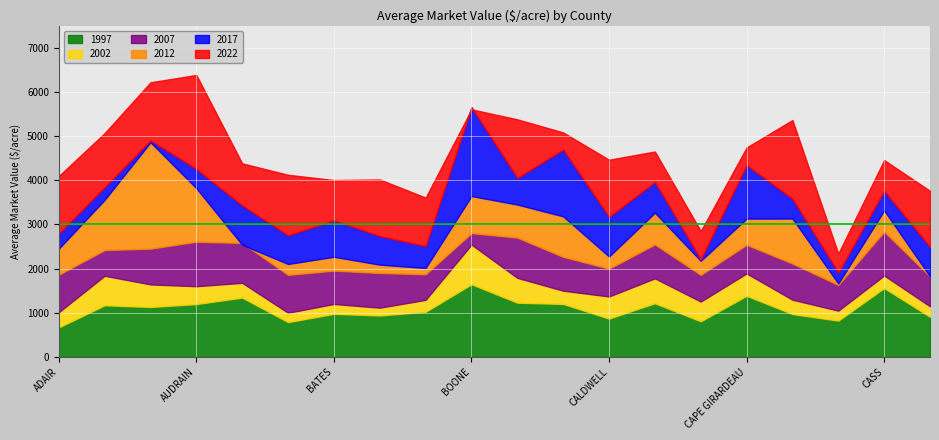

Reading left to right, list all the values displayed in this chart.

2022: 4098	5070	6221	6387	4384	4126	4006	4020	3609	5608	5382	5085	4467	4653	2851	4745	5366	2342	4459	3763
2017: 2792	3843	4903	4256	3429	2753	3090	2737	2507	5654	4053	4695	3170	3960	2208	4343	3580	1909	3759	2489
2012: 2453	3558	4862	3822	2538	2105	2268	2090	2014	3644	3451	3184	2275	3267	2176	3133	3134	1663	3318	1822
2007: 1862	2421	2452	2609	2582	1858	1955	1901	1873	2805	2702	2266	1999	2548	1858	2540	2114	1630	2839	1823
2002: 1012	1838	1642	1601	1678	1000	1199	1115	1292	2544	1790	1499	1369	1780	1254	1891	1295	1048	1844	1146
1997: 669	1170	1131	1197	1344	788	976	938	1022	1647	1228	1200	868	1216	807	1385	971	822	1560	909